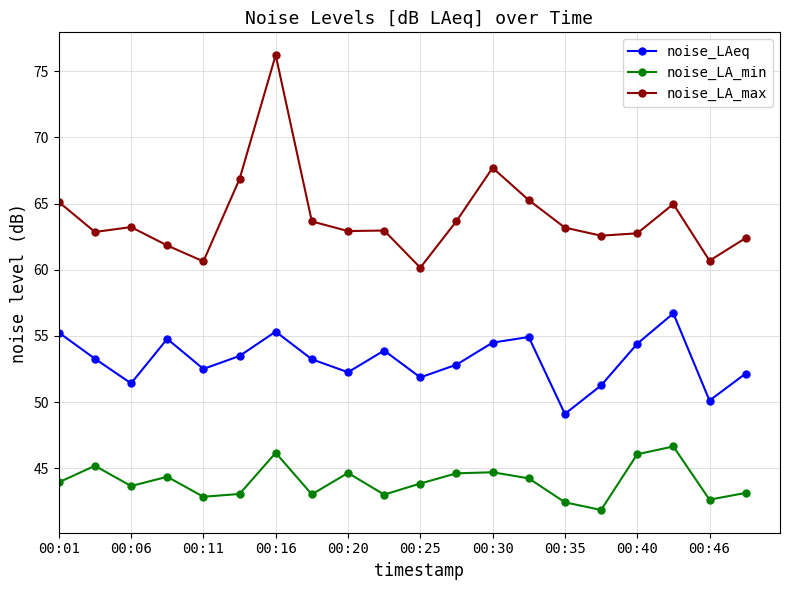

List the series in order of their peak value, lowest first.

noise_LA_min, noise_LAeq, noise_LA_max